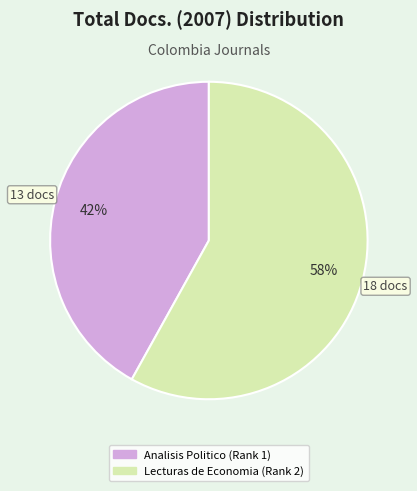

To the nearest percent, what percentage of the pie is Analisis Politico (Rank 1)?

42%